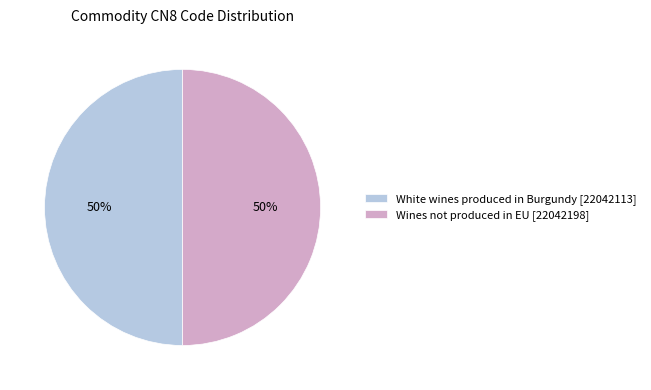

What is the ratio of the value at White wines produced in Burgundy [22042113] to the value at Wines not produced in EU [22042198]?

1.0